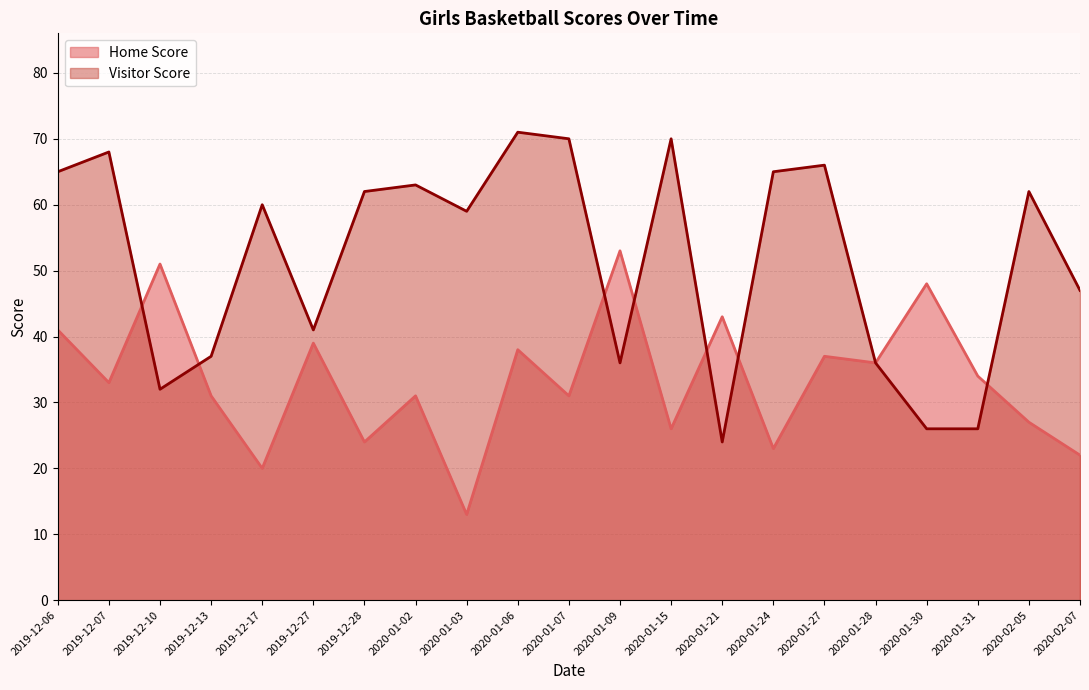

True or false: Visitor Score has a value of 98 at 2019-12-28.

False